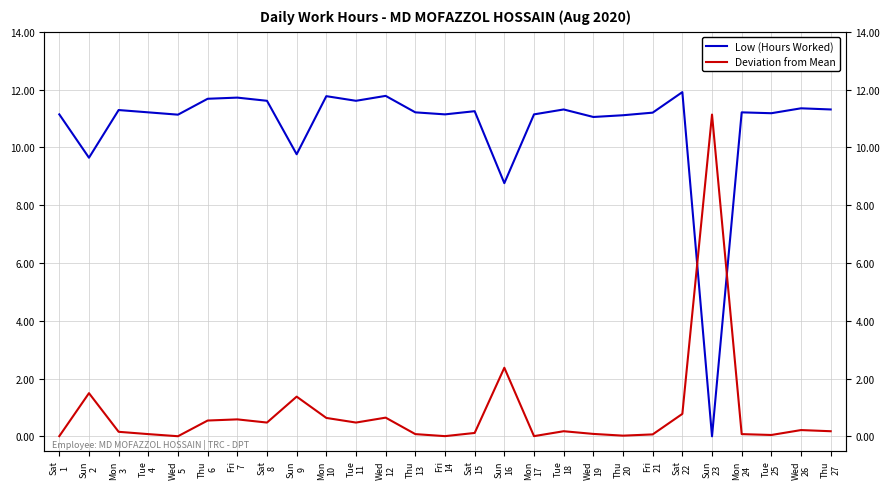

What is the label of the 21st point from the left?

Fri
21